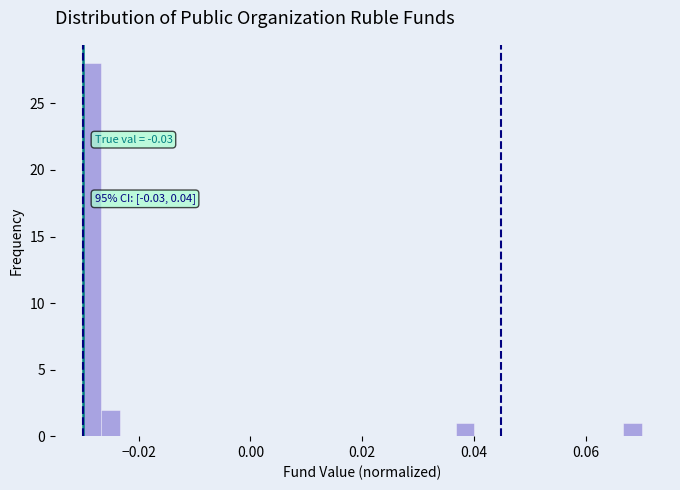

Read against the x-axis, roughly where is the centre of the tallest bar?

-0.028